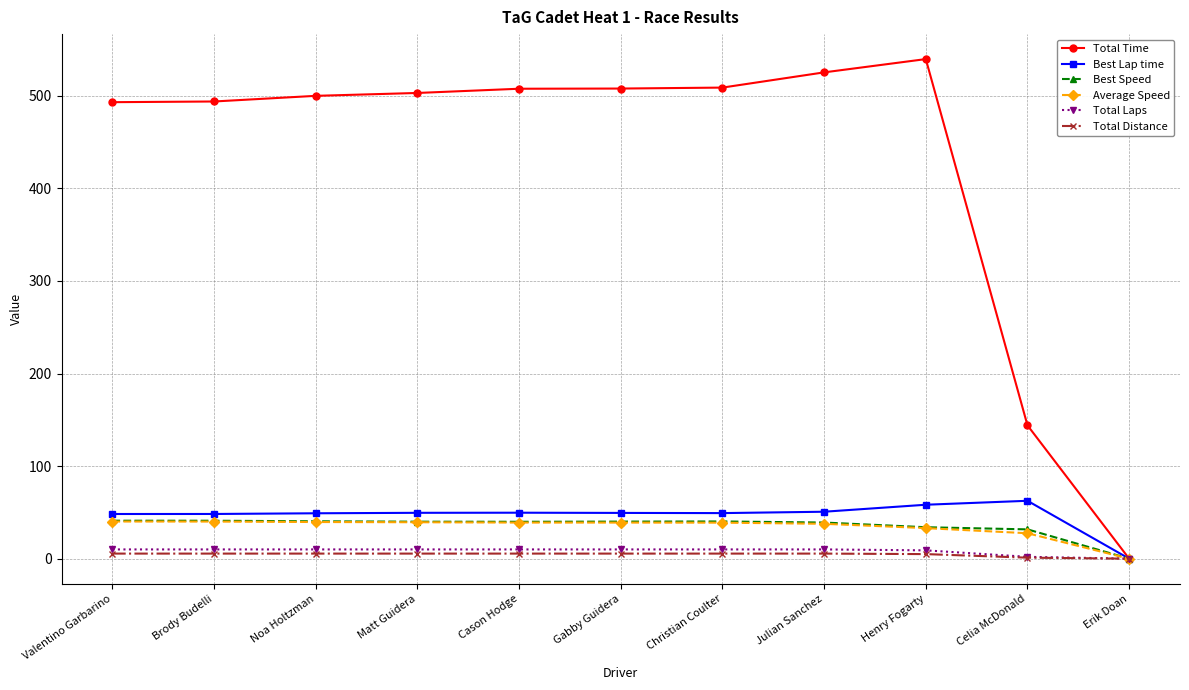

Which label corresponds to the largest value in the chart?

Henry Fogarty